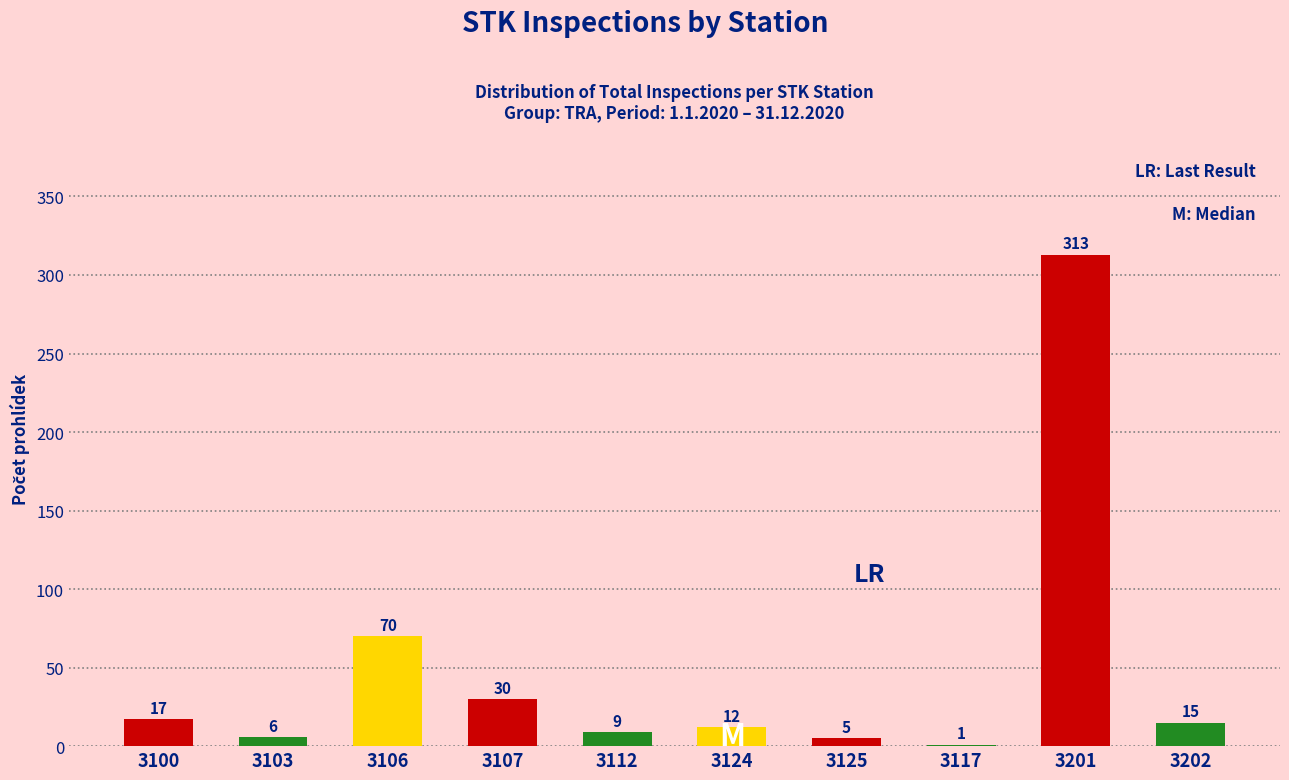

Reading left to right, extract all data points from this chart.

3100=17	3103=6	3106=70	3107=30	3112=9	3124=12	3125=5	3117=1	3201=313	3202=15